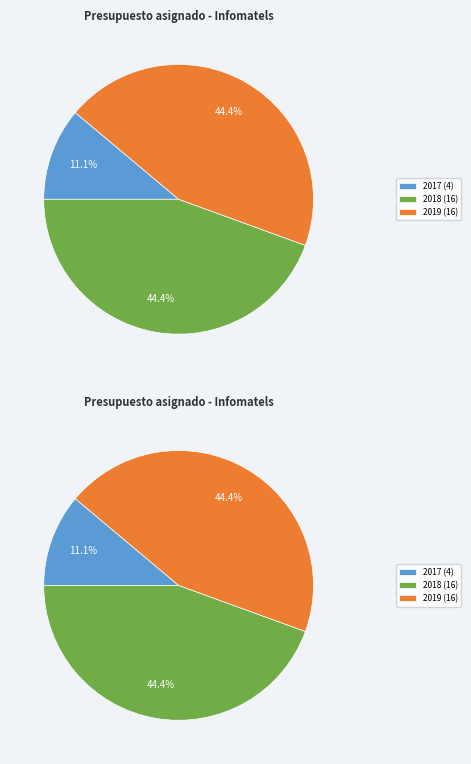

Do 2019 and 2018 together represent more than half of the pie?

Yes